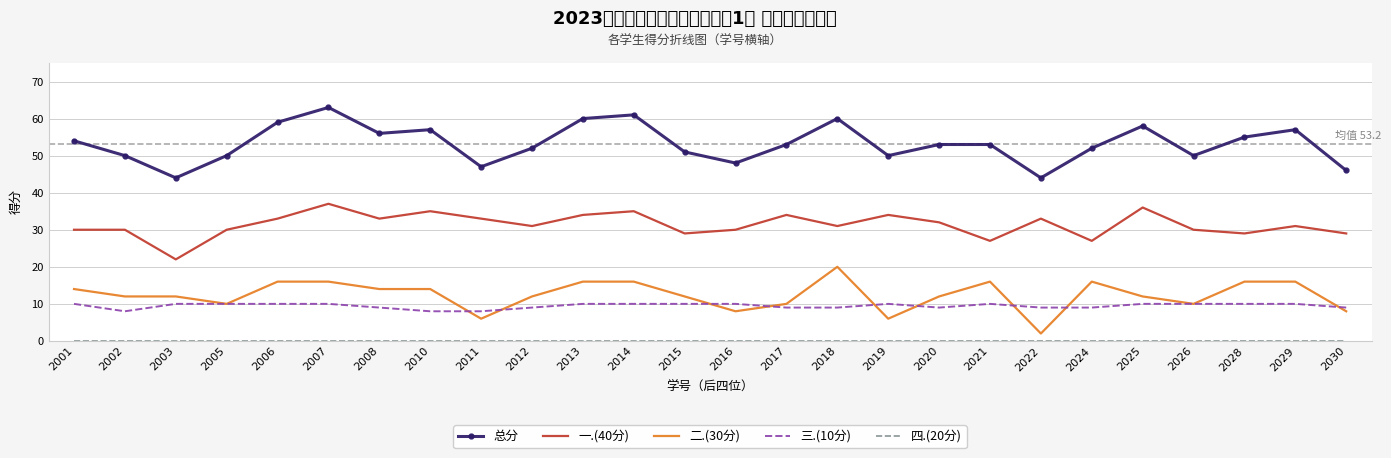

At which category is the sum across all series the highest?

2007